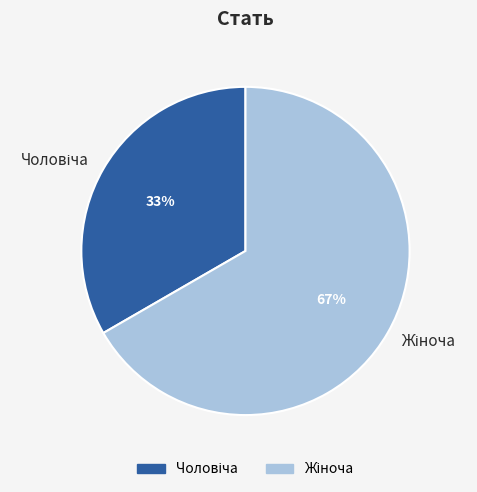

Is there any slice that represents more than half of the pie?

Yes